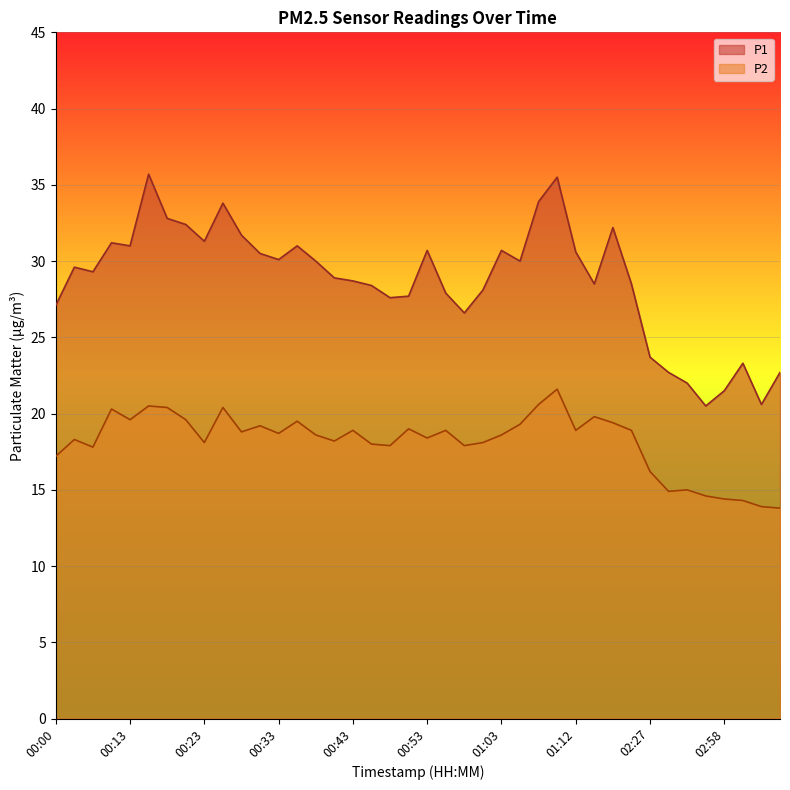

Reading left to right, list all the values displayed in this chart.

P1: 27.1	29.6	29.3	31.2	31.0	35.7	32.8	32.4	31.3	33.8	31.7	30.5	30.1	31.0	30.0	28.9	28.7	28.4	27.6	27.7	30.7	27.9	26.6	28.1	30.7	30.0	33.9	35.5	30.6	28.5	32.2	28.5	23.7	22.7	22.0	20.5	21.5	23.3	20.6	22.7
P2: 17.2	18.3	17.8	20.3	19.6	20.5	20.4	19.6	18.1	20.4	18.8	19.2	18.7	19.5	18.6	18.2	18.9	18.0	17.9	19.0	18.4	18.9	17.9	18.1	18.6	19.3	20.6	21.6	18.9	19.8	19.4	18.9	16.2	14.9	15.0	14.6	14.4	14.3	13.9	13.8